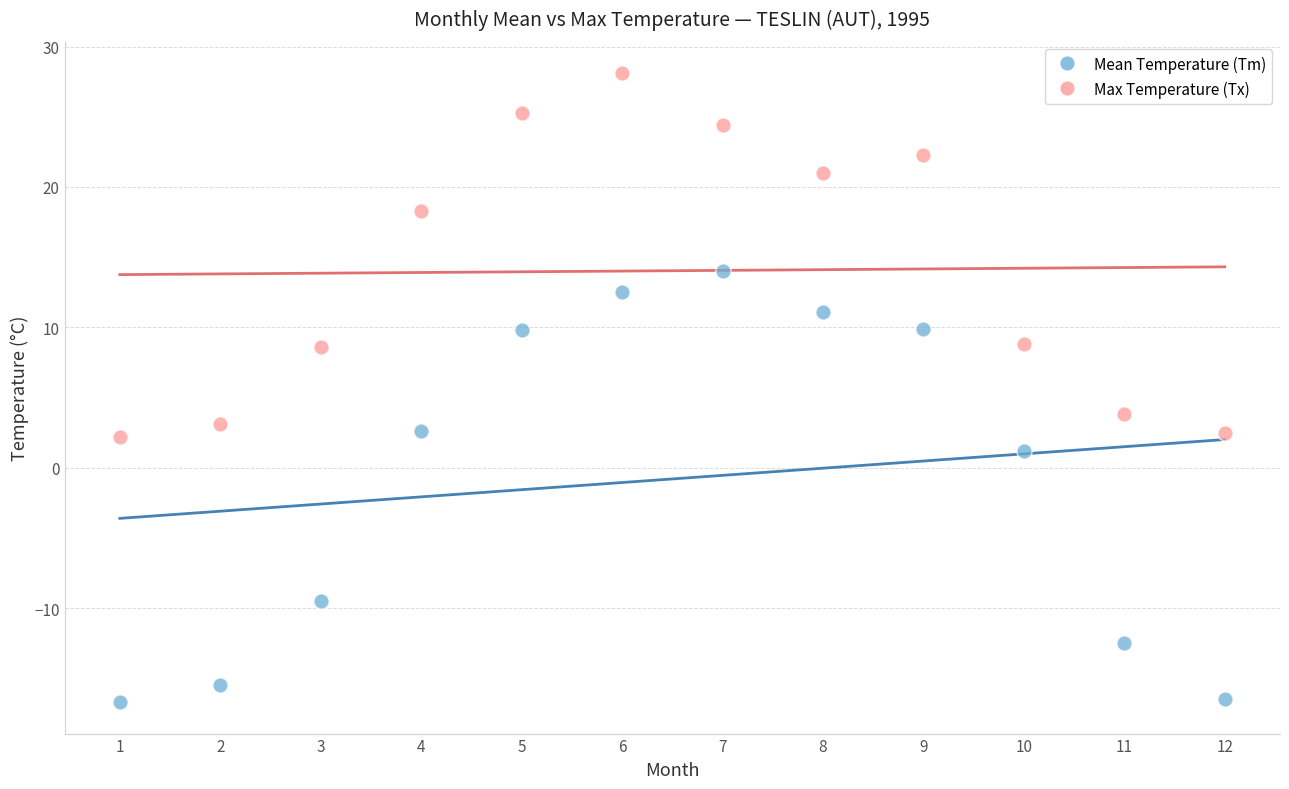

Which series contains the lowest Y value?

Mean Temperature (Tm)